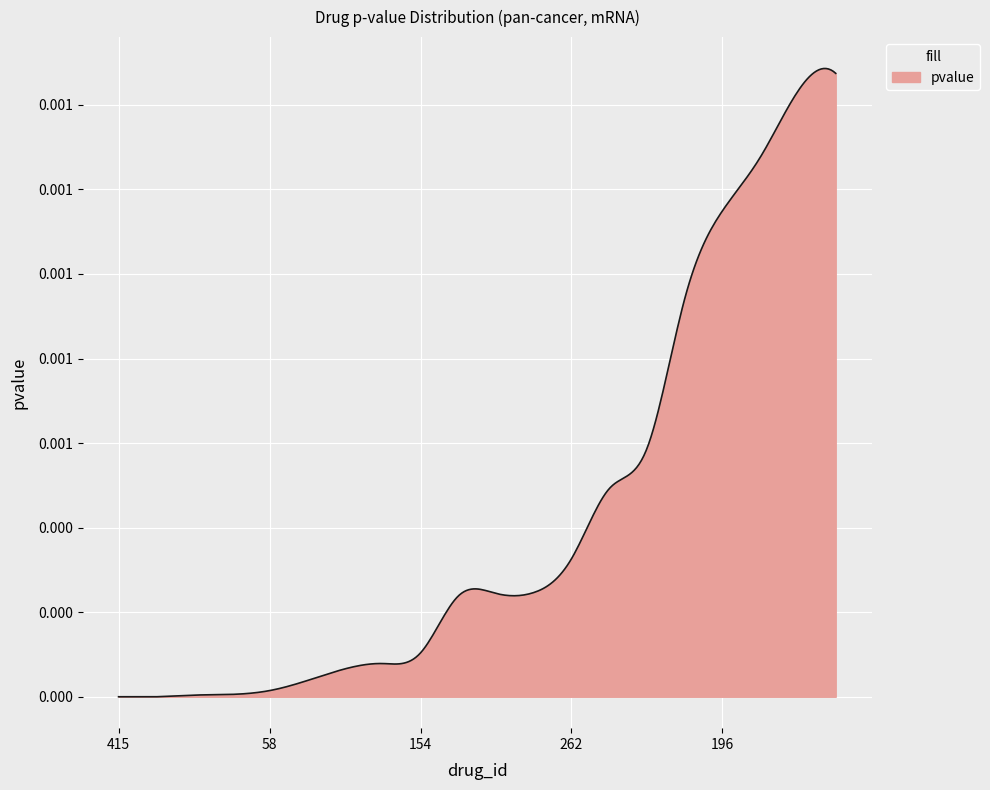

Does the chart display data point markers on the line(s)?

No